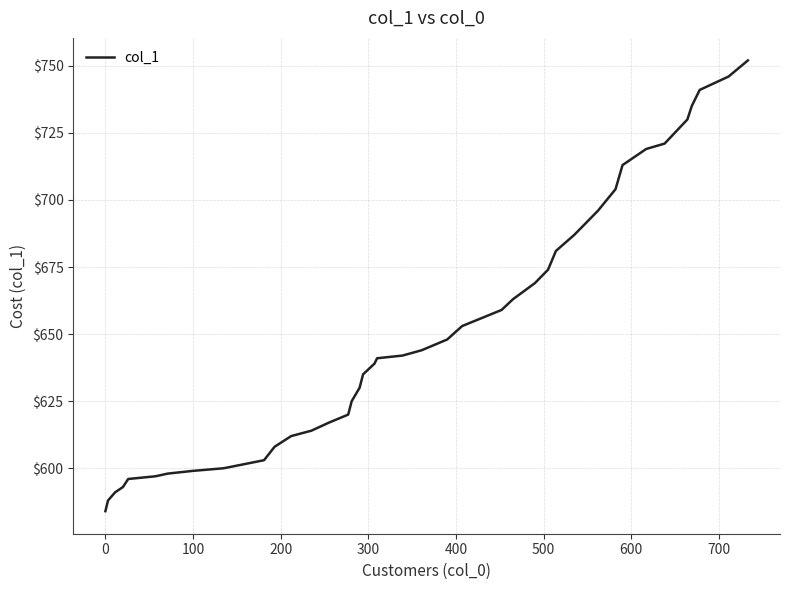

What is the greatest value displayed?

752